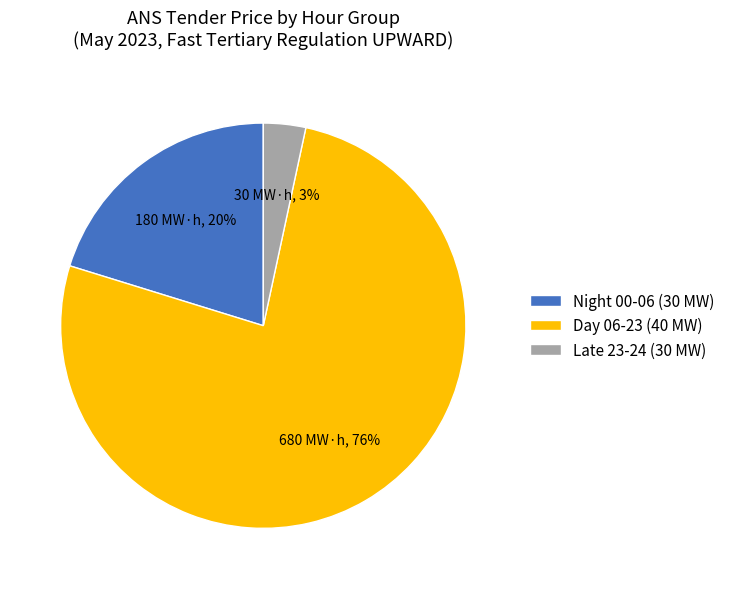

Is it true that Day 06-23 (40 MW) is 67% of the pie?

False